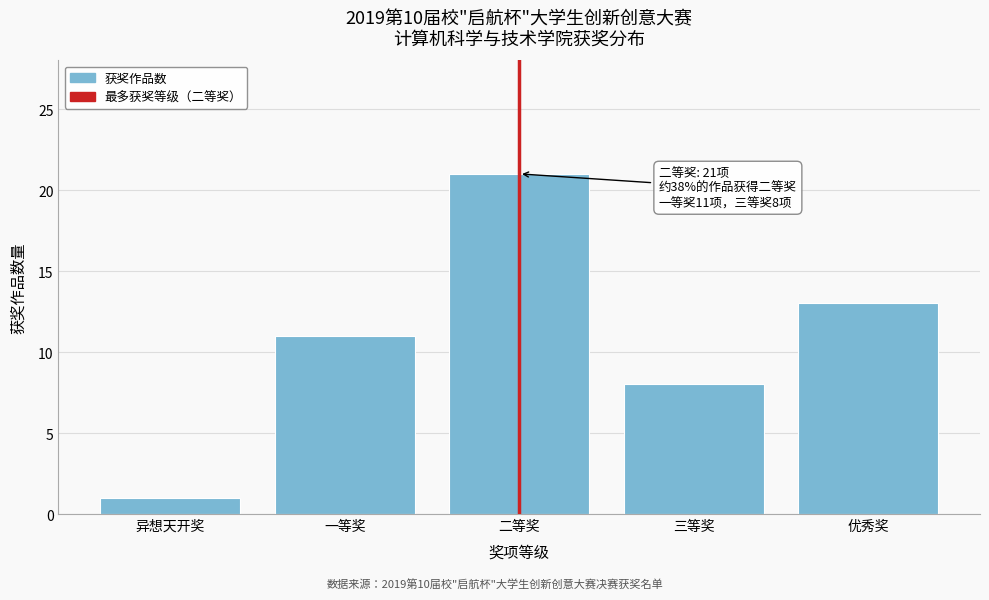

Reading right to left, list all the values displayed in this chart.

13	8	21	11	1